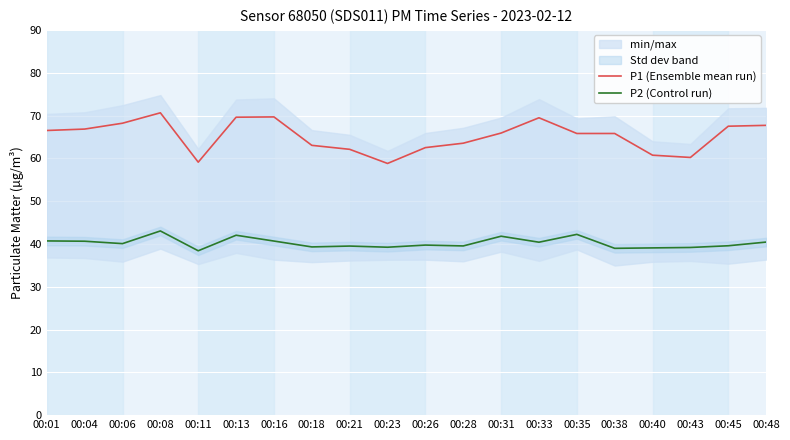

At which label is P1 (Ensemble mean run) closest to 64?

00:28